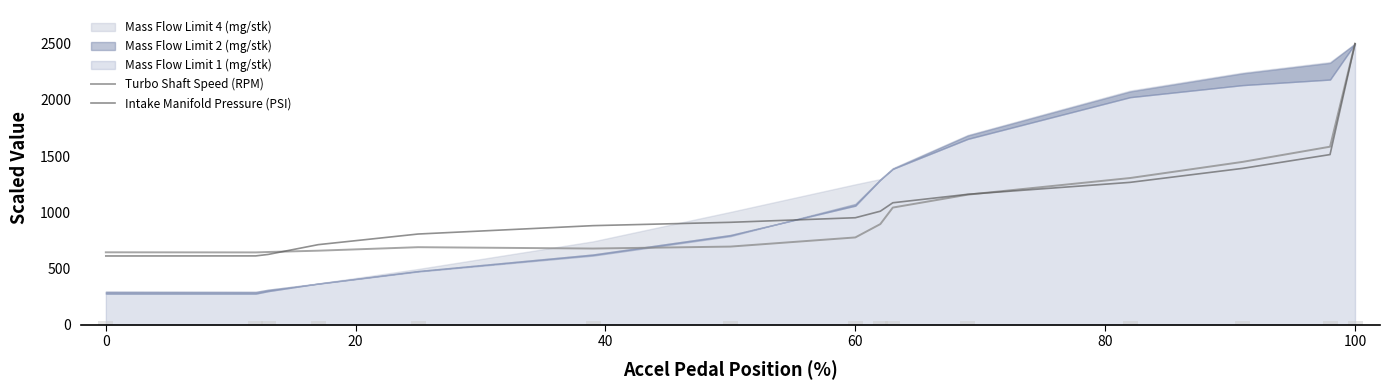

What is the lowest value of the Intake Manifold Pressure (PSI) series?

611.0